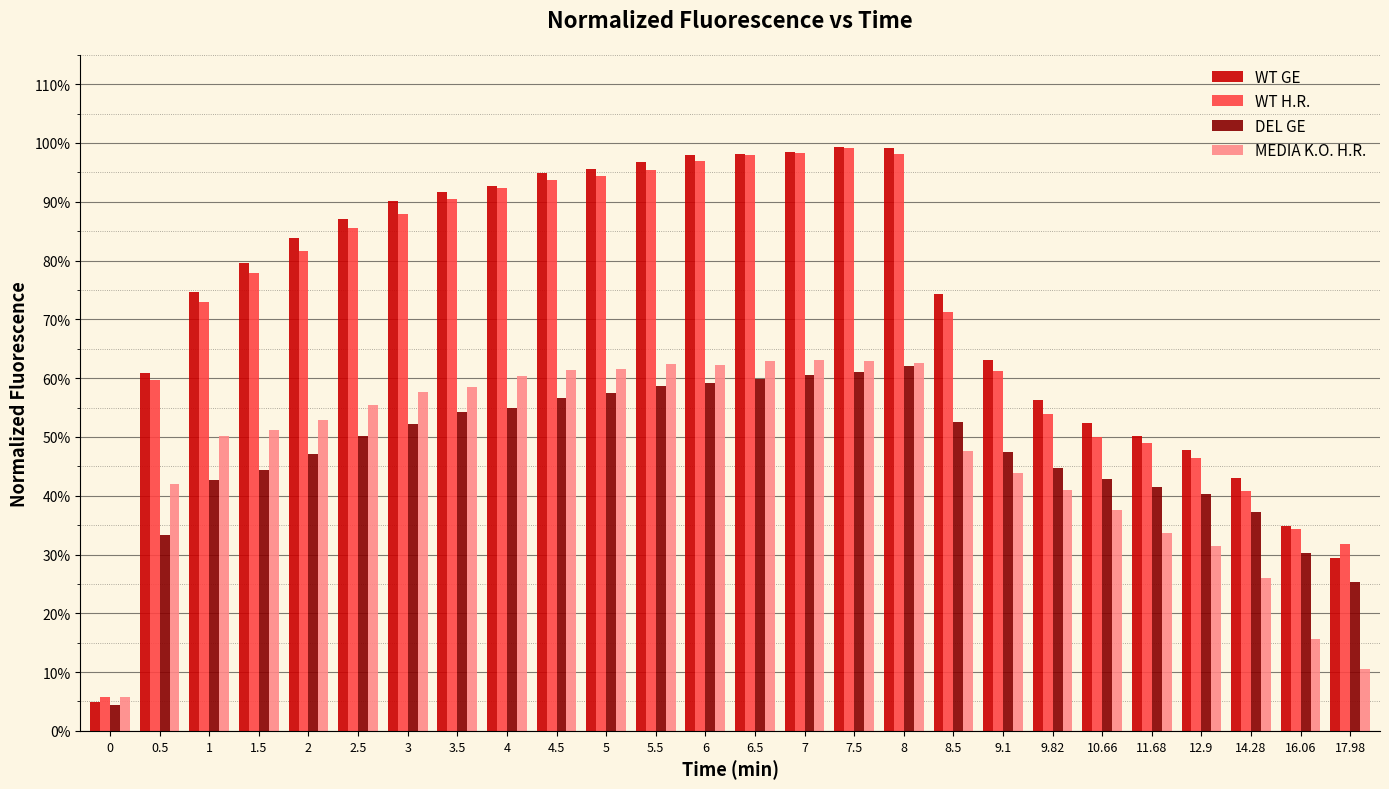

Count the MEDIA K.O. H.R. values in the range 0 to 1.

26